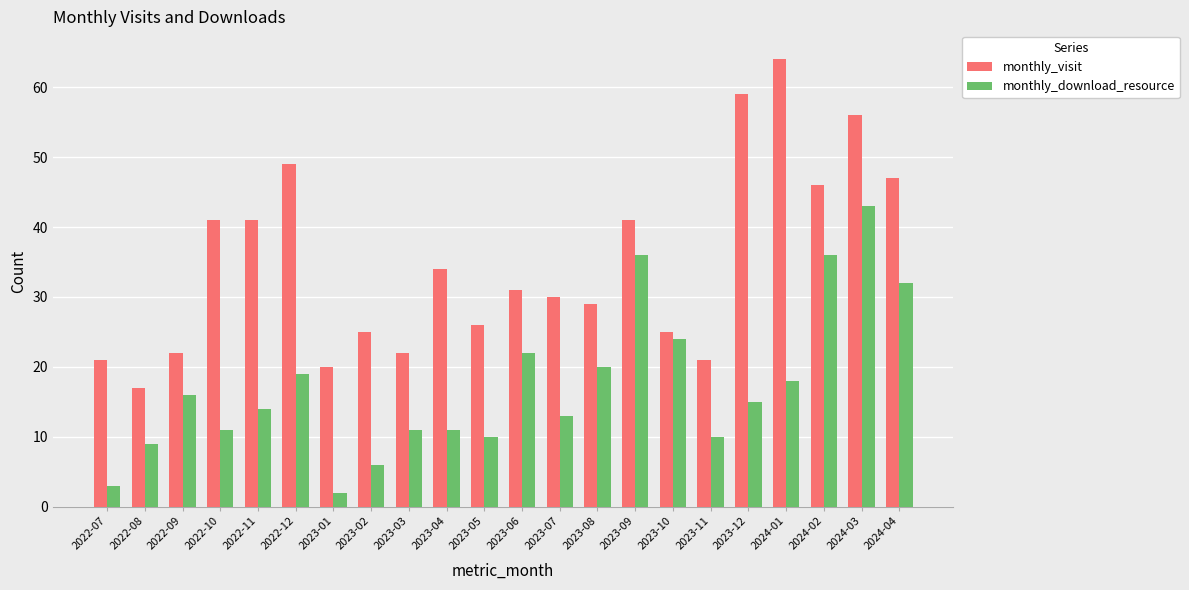

How many groups of bars are there?

22